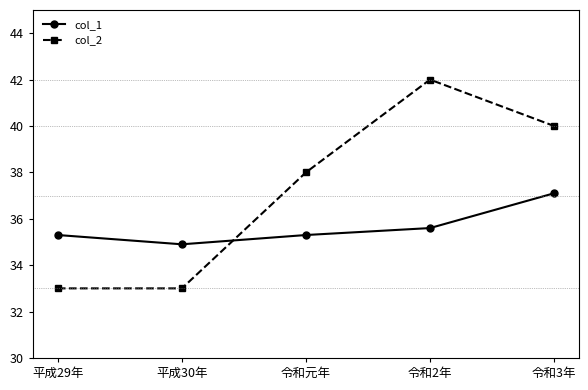

What position from the left is 平成29年?

1